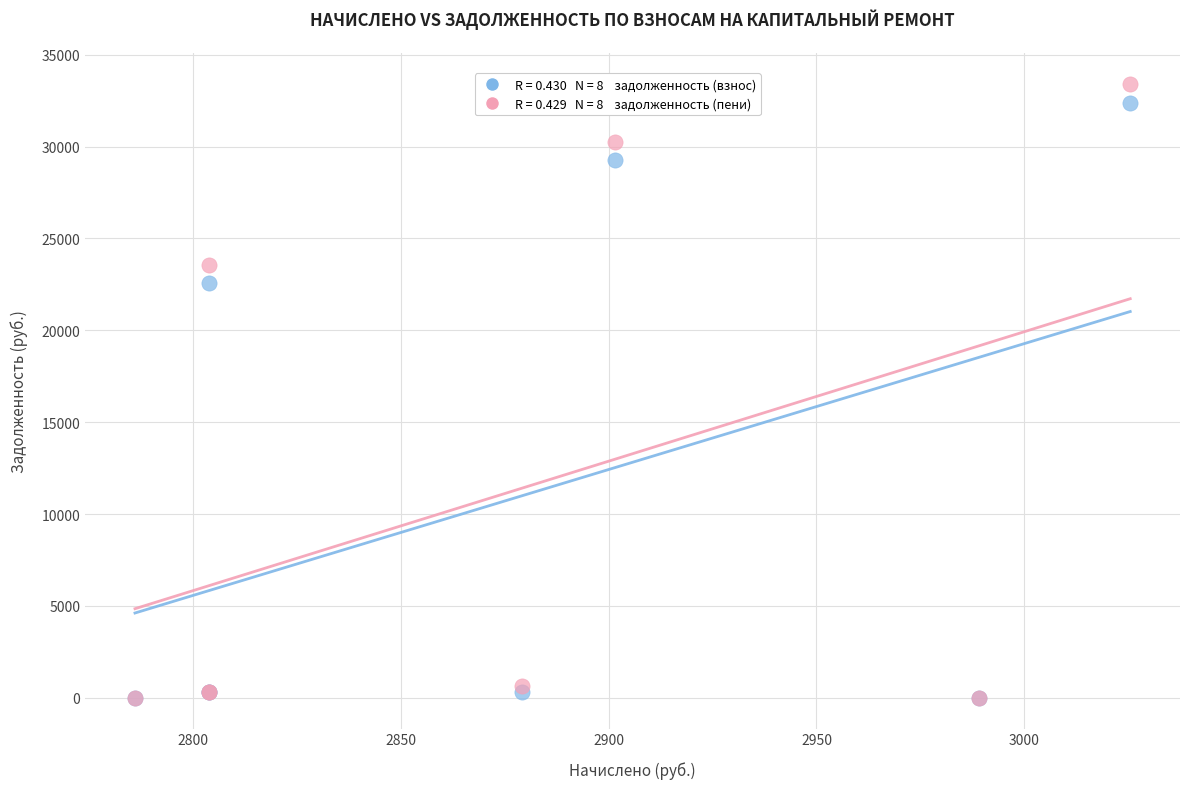

Across all series, what Y value is closest to 16704?

22594.9